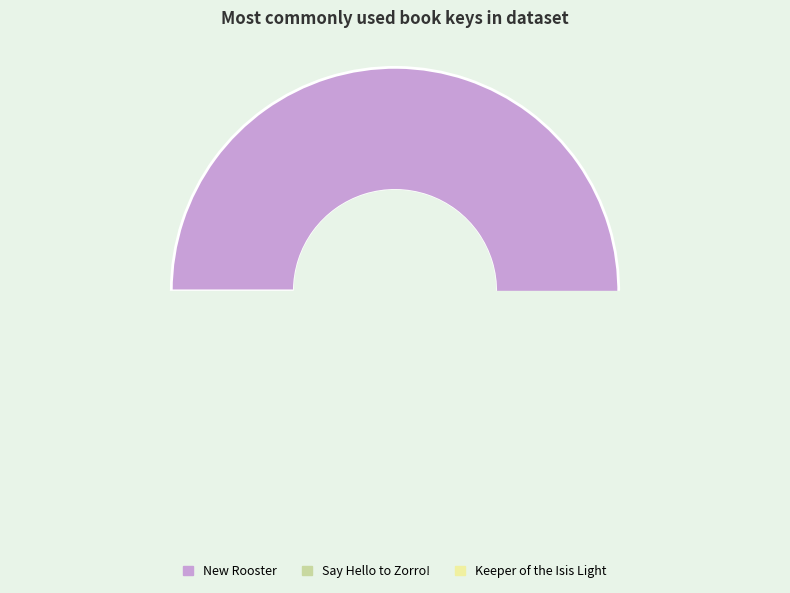

Rank the categories by value from highest to lowest.

New Rooster, Say Hello to Zorro!, Keeper of the Isis Light